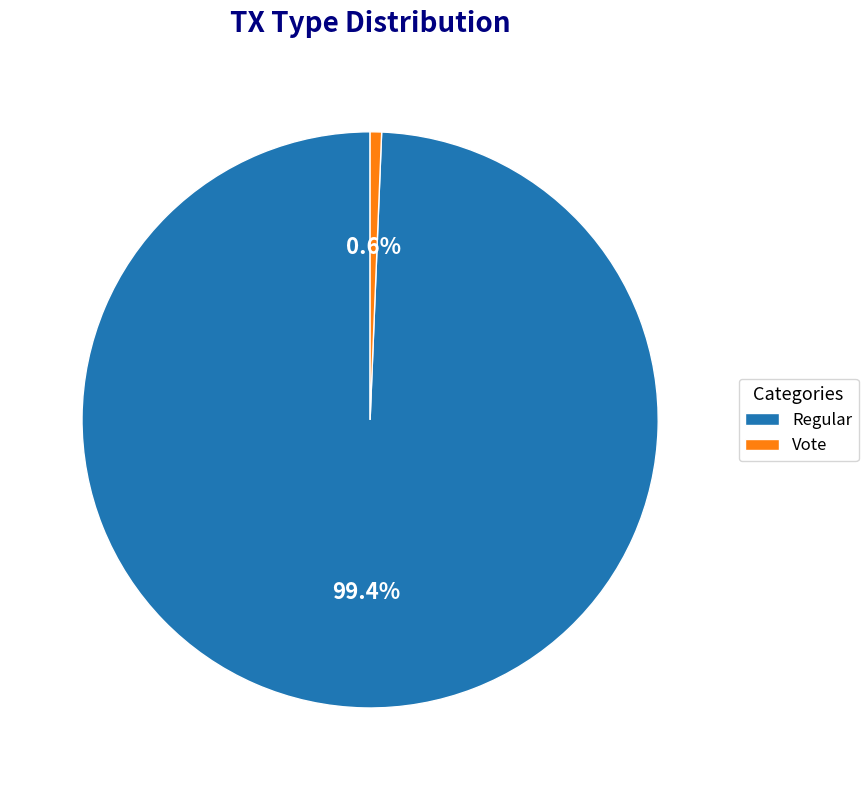

Which slice is the largest?

Regular